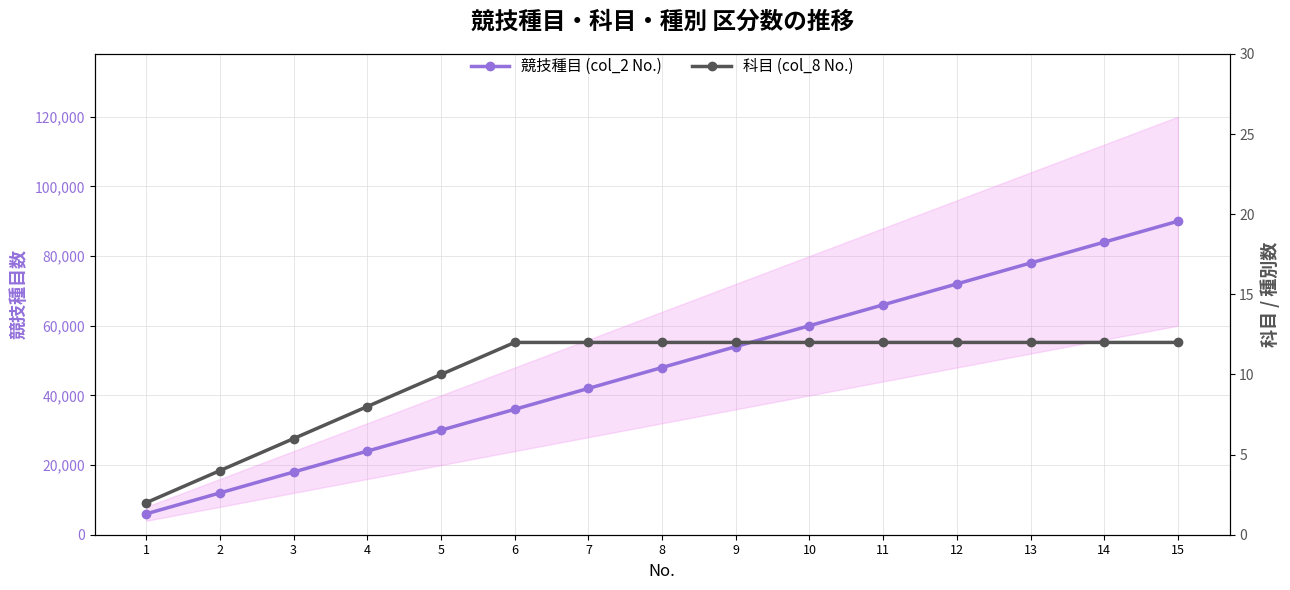

Is this an area chart (filled region under the line)?

No